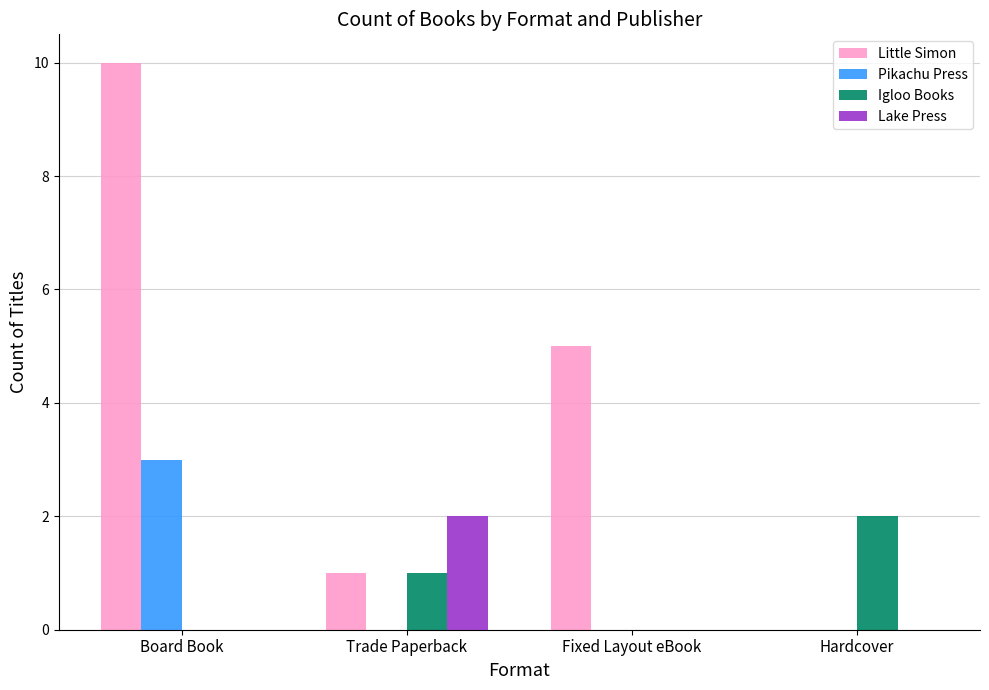

Between Trade Paperback and Hardcover, which series saw the biggest shift?

Lake Press